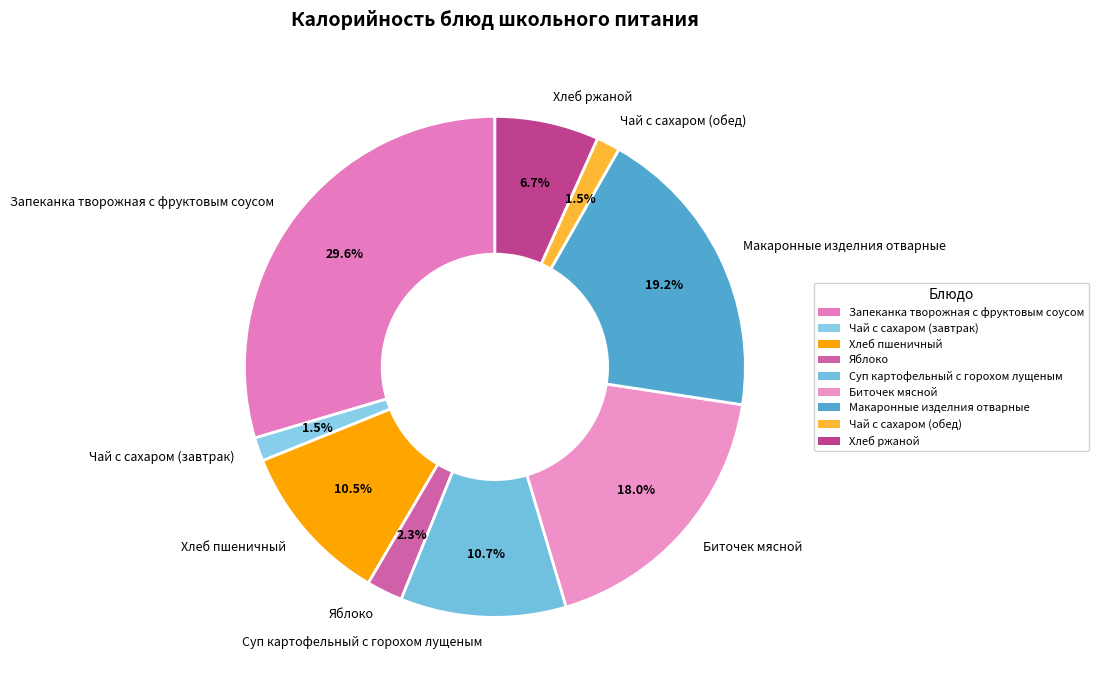

Combined, what portion of the pie is Суп картофельный с горохом лущеным and Хлеб ржаной?

17.4%